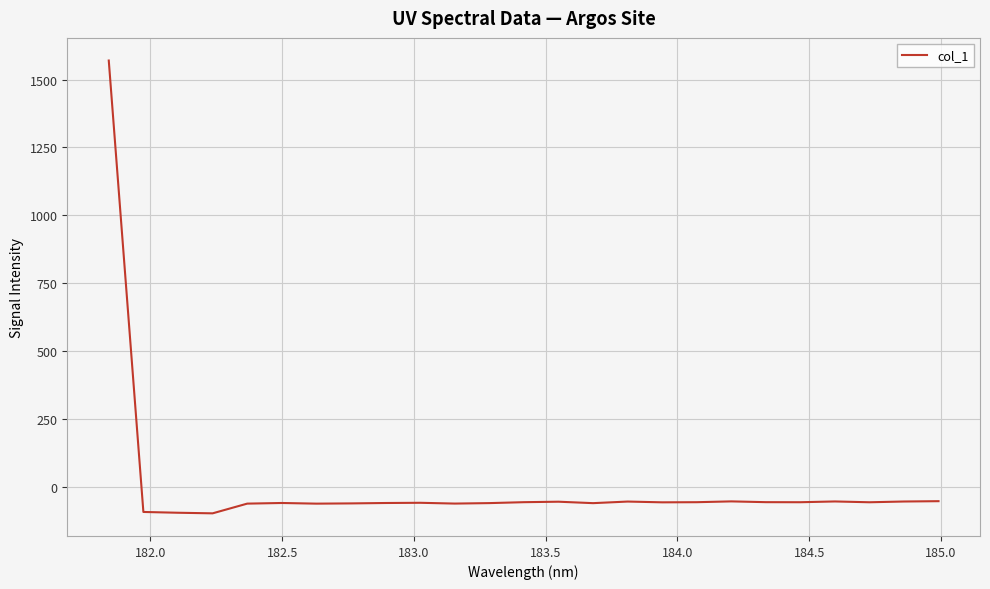

What is the average value?

3.7